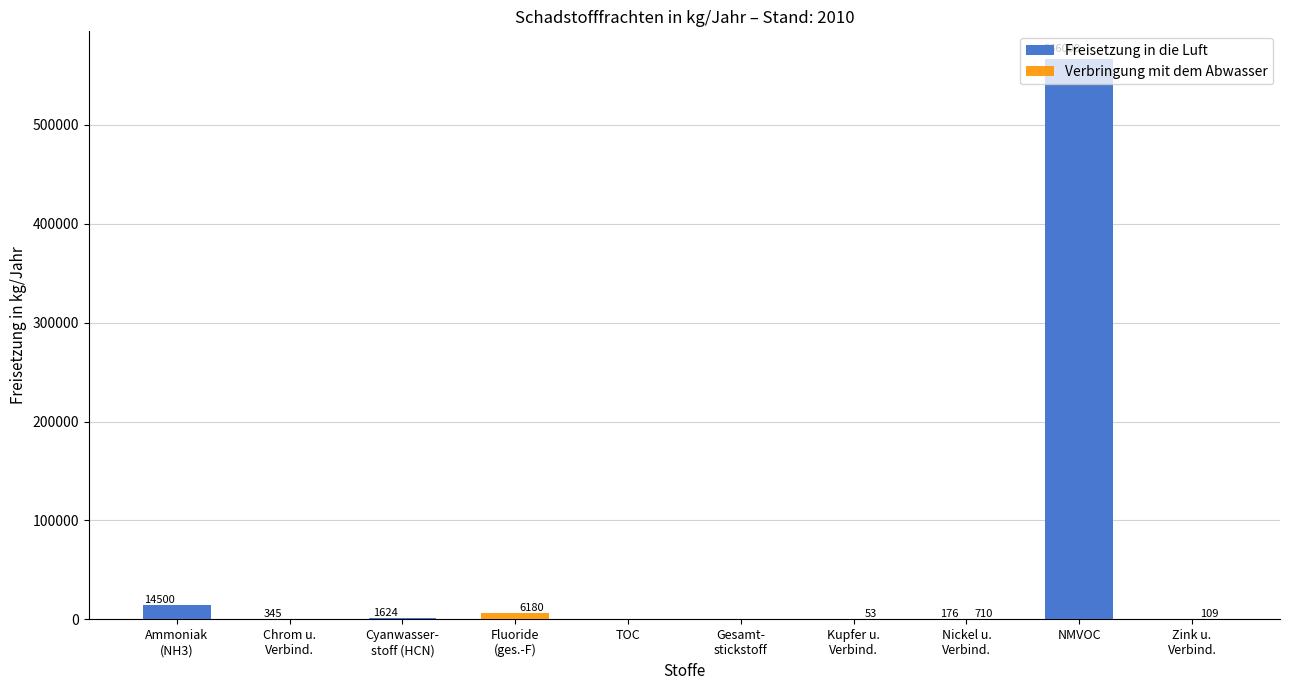

What are all the series names shown in the legend?

Freisetzung in die Luft, Verbringung mit dem Abwasser